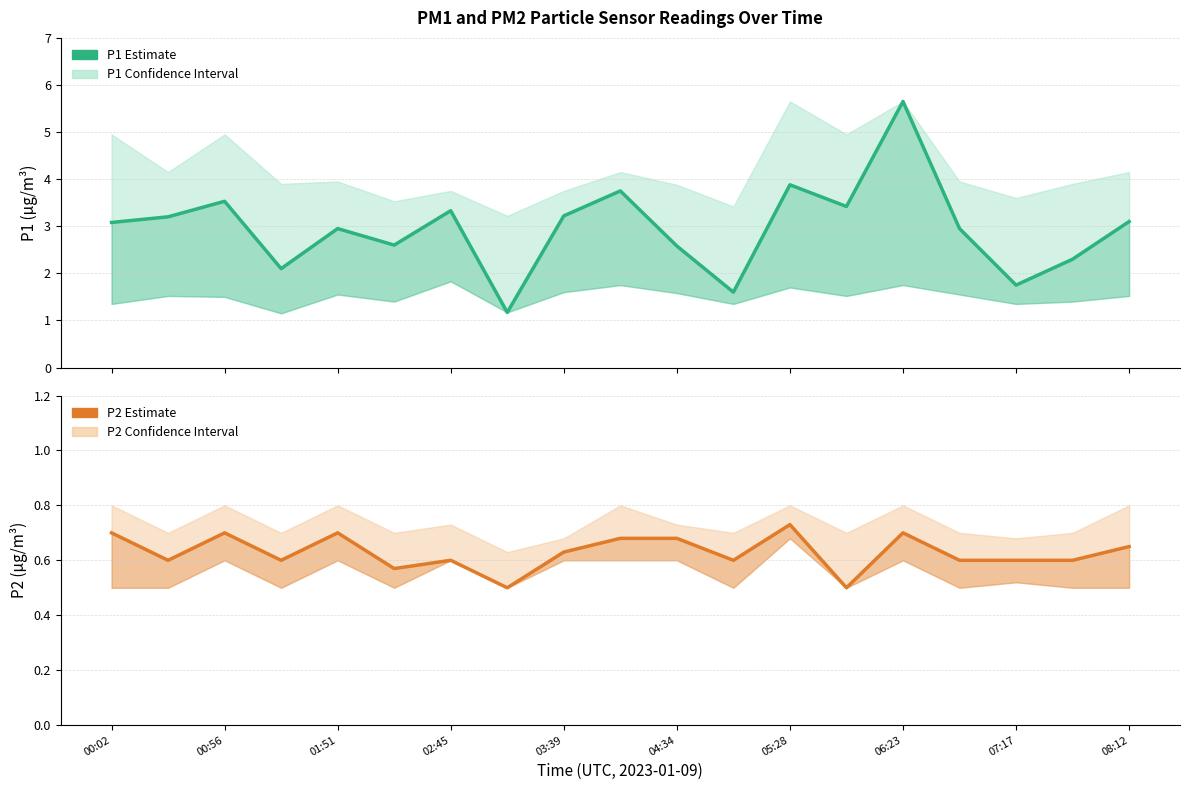

At how many categories does at least one series exceed 0?

19